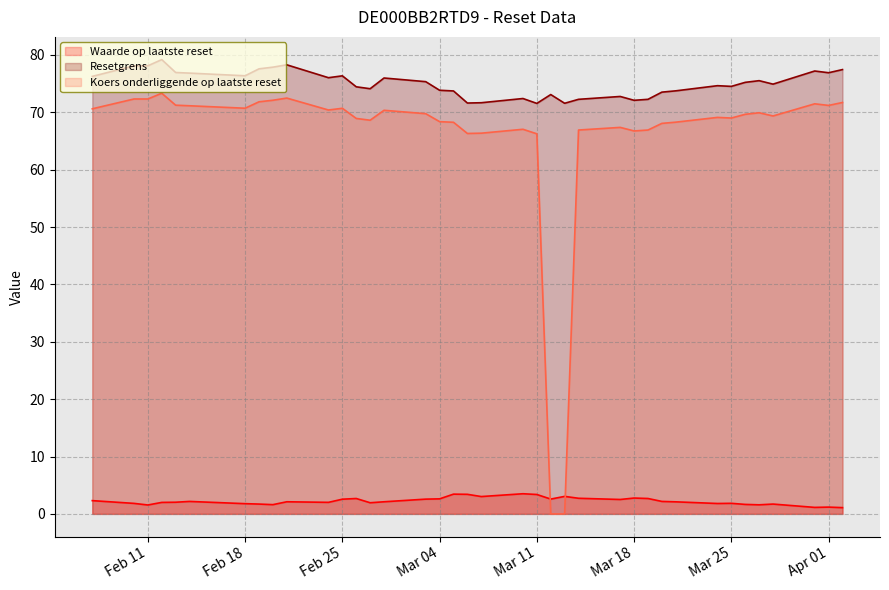

What is the difference between the Waarde op laatste reset values at 2025-03-31 and 2025-03-05?

2.3